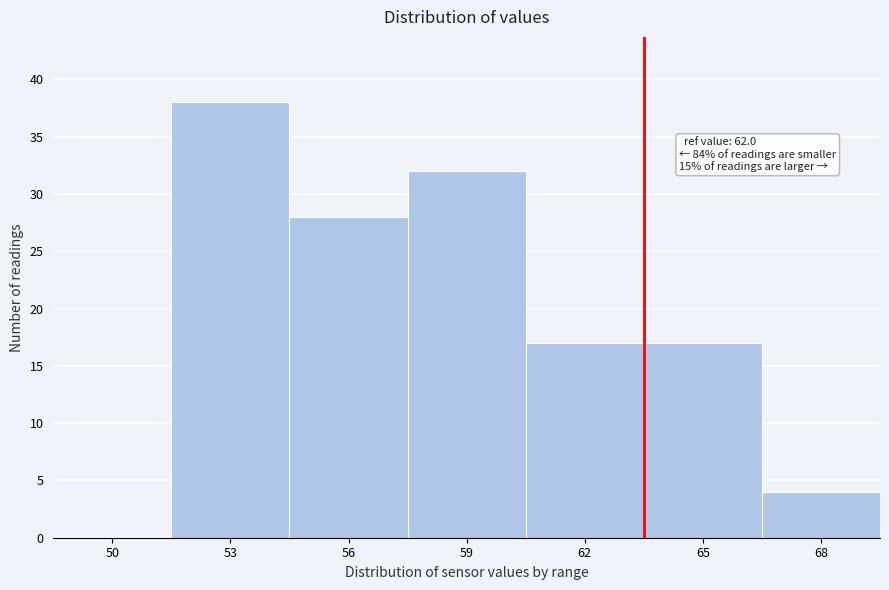

Reading left to right, transcribe all the data shown in this chart.

50=0	53=38	56=28	59=32	62=17	65=17	68=4